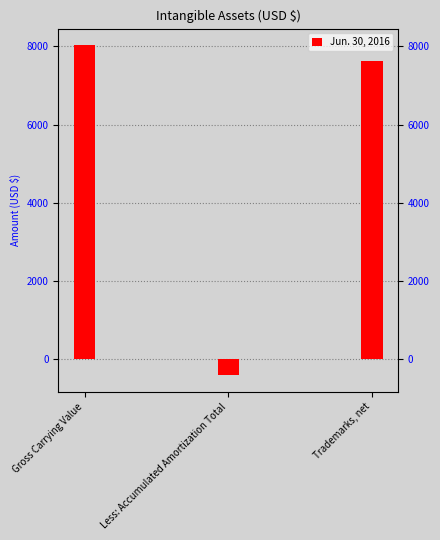

List the labels in order of value, largest first.

Gross Carrying Value, Trademarks, net, Less: Accumulated Amortization Total